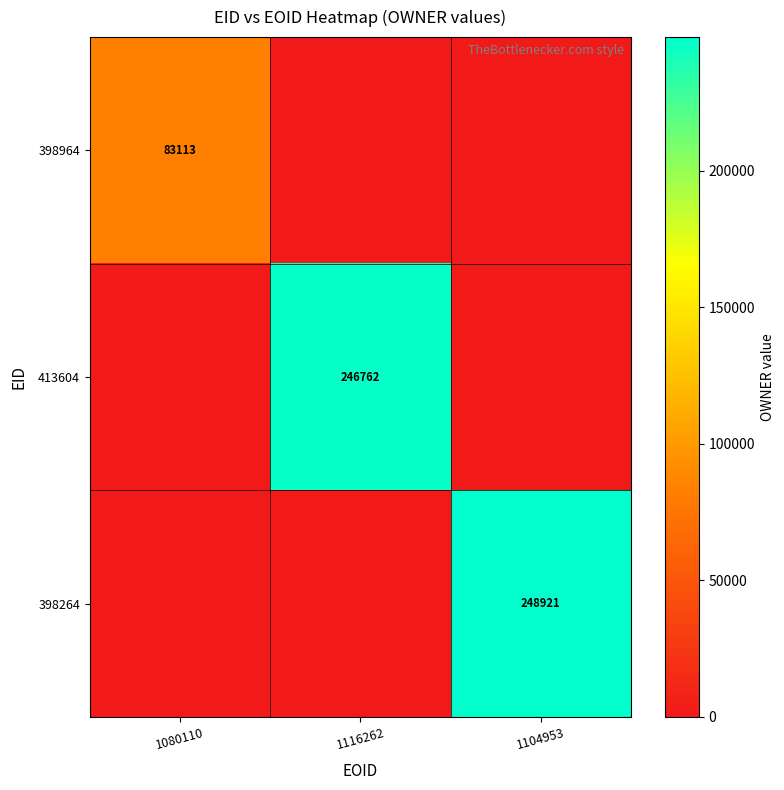

Is it true that 398964 equals 26963 at 1080110?

False